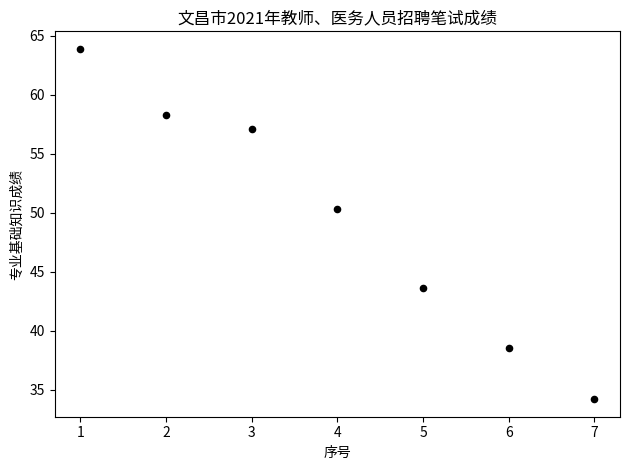

What is the average Y value?

49.4